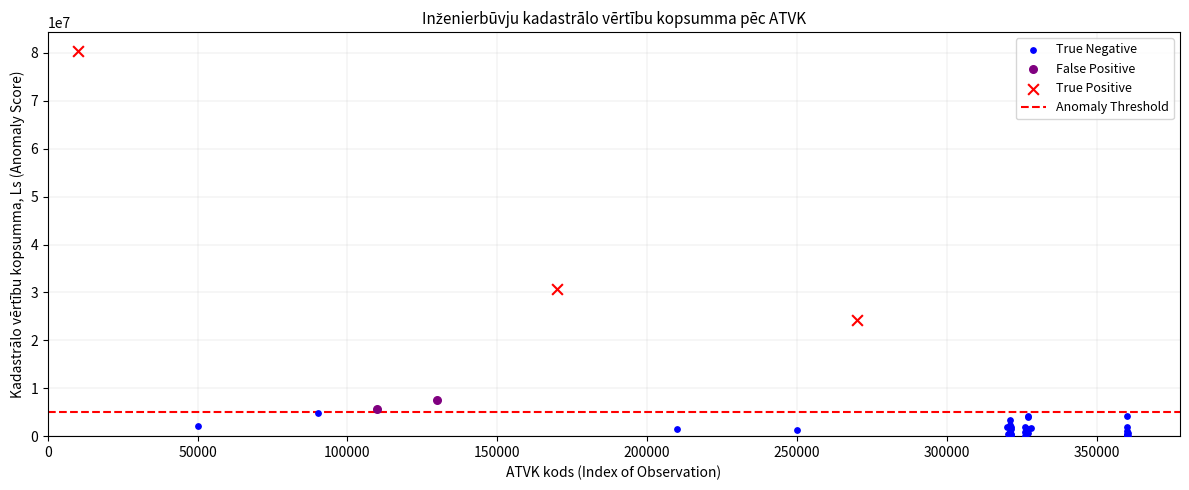

Which series contains the highest Y value?

True Positive